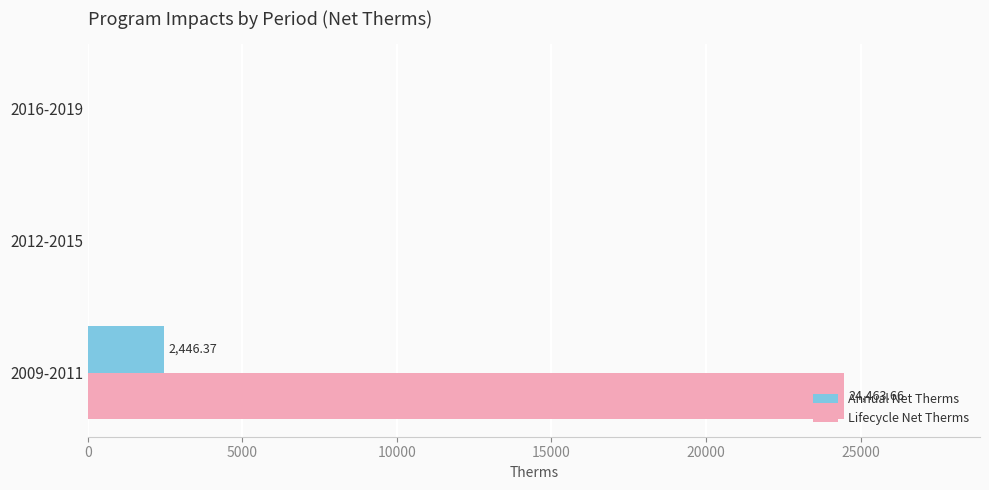

Which series changed the most between 2009-2011 and 2016-2019?

Lifecycle Net Therms